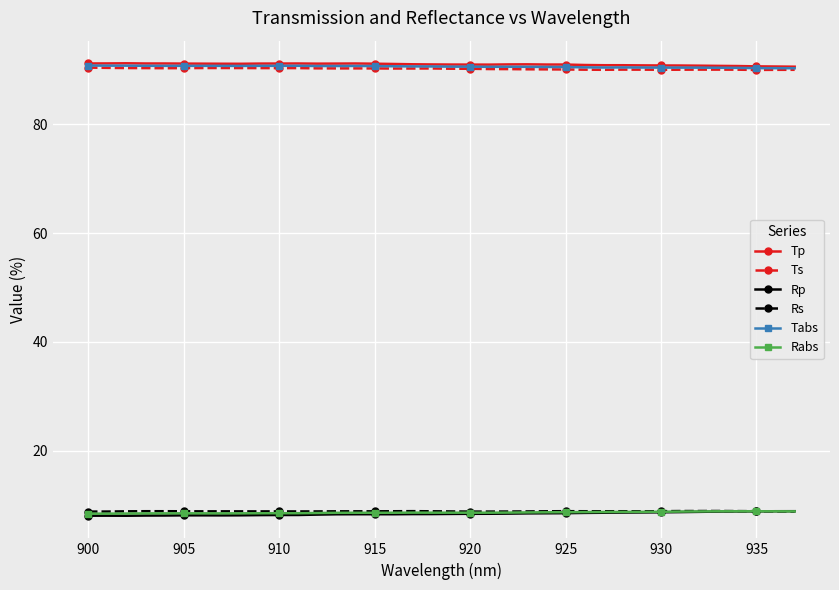

What is the value of the Rp point at the 28th from the left?

8.6